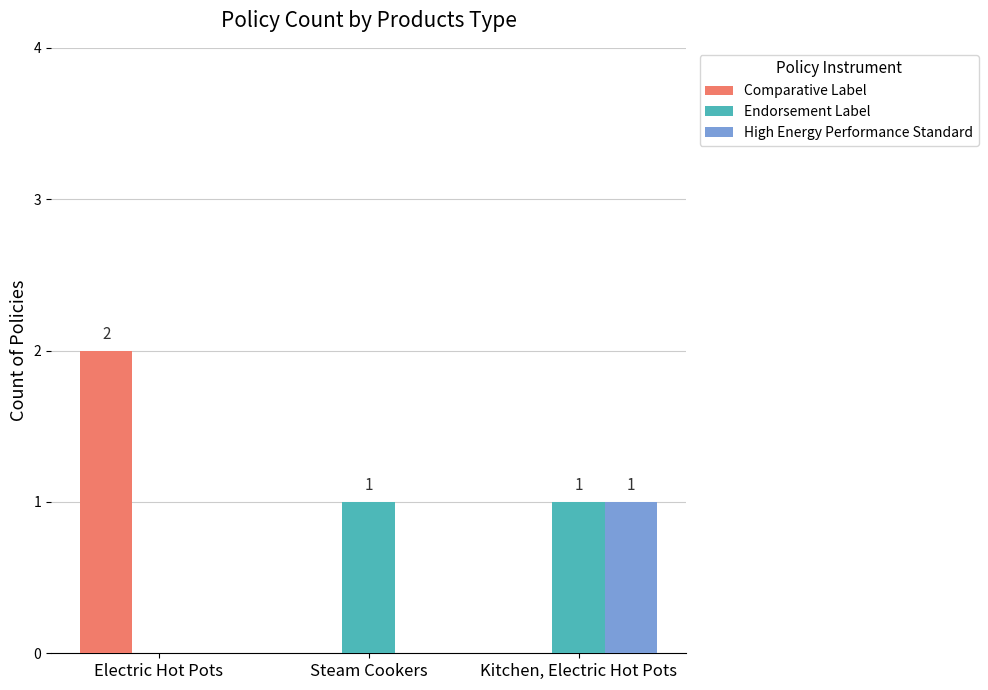

At which category does the chart reach its peak across all series?

Electric Hot Pots